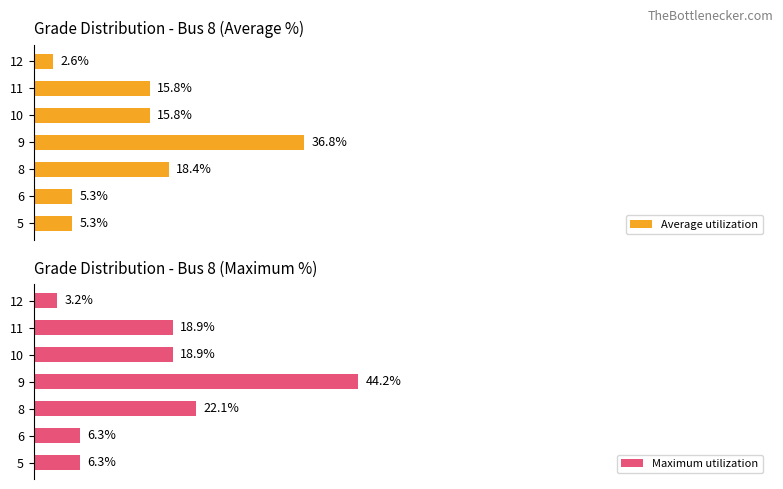

Reading left to right, list all the values displayed in this chart.

Average utilization: 5.3	5.3	18.4	36.8	15.8	15.8	2.6
Maximum utilization: 6.3	6.3	22.1	44.2	18.9	18.9	3.2